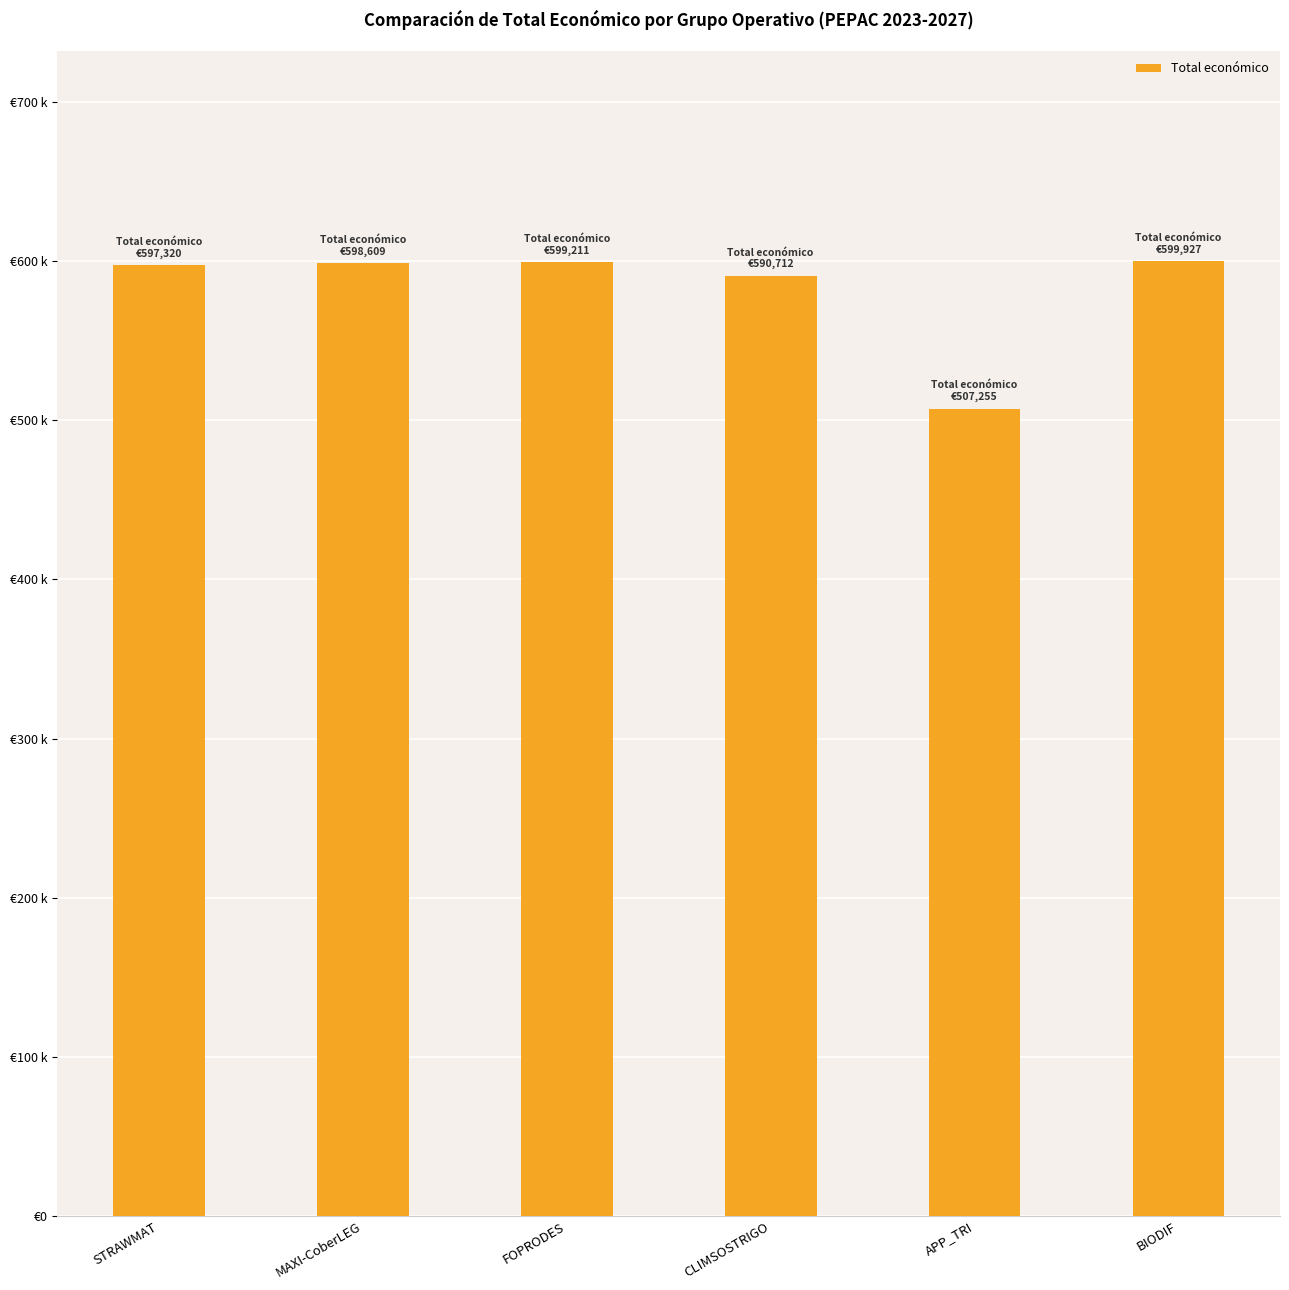

Are the bars horizontal?

No